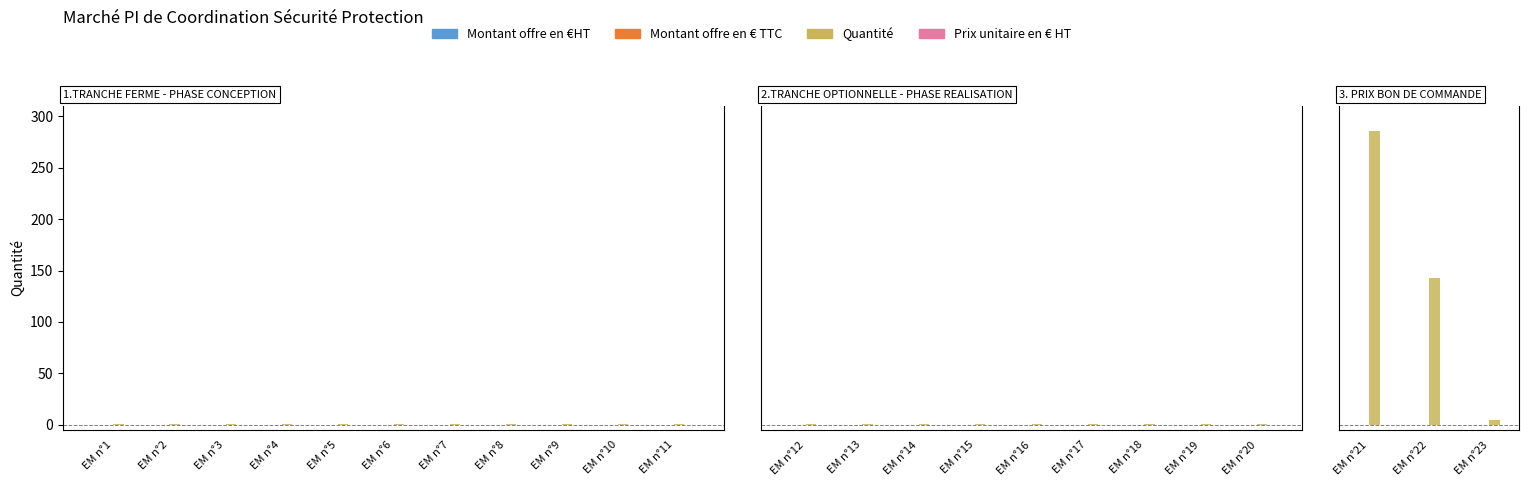

Rank the categories by Prix unitaire en € HT value from lowest to highest.

EM n°21, EM n°22, EM n°23